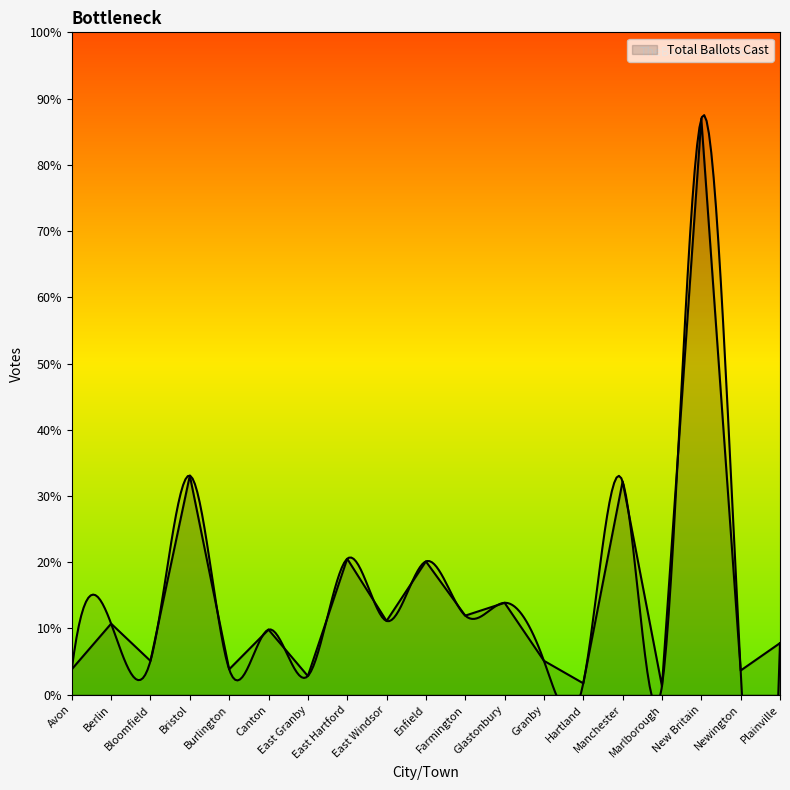

What is the difference between the values at Glastonbury and Bristol?

2547